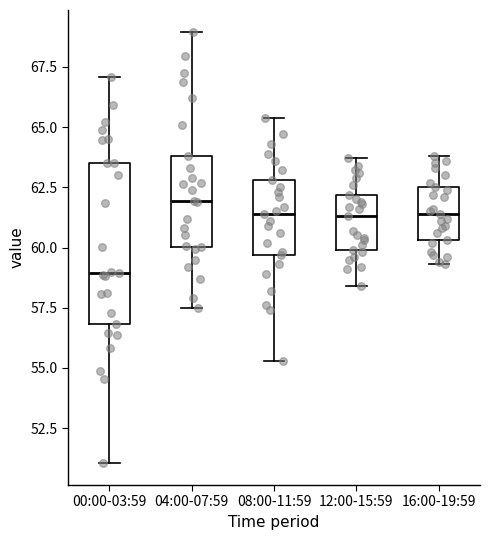

Which box has the highest median line?

04:00-07:59